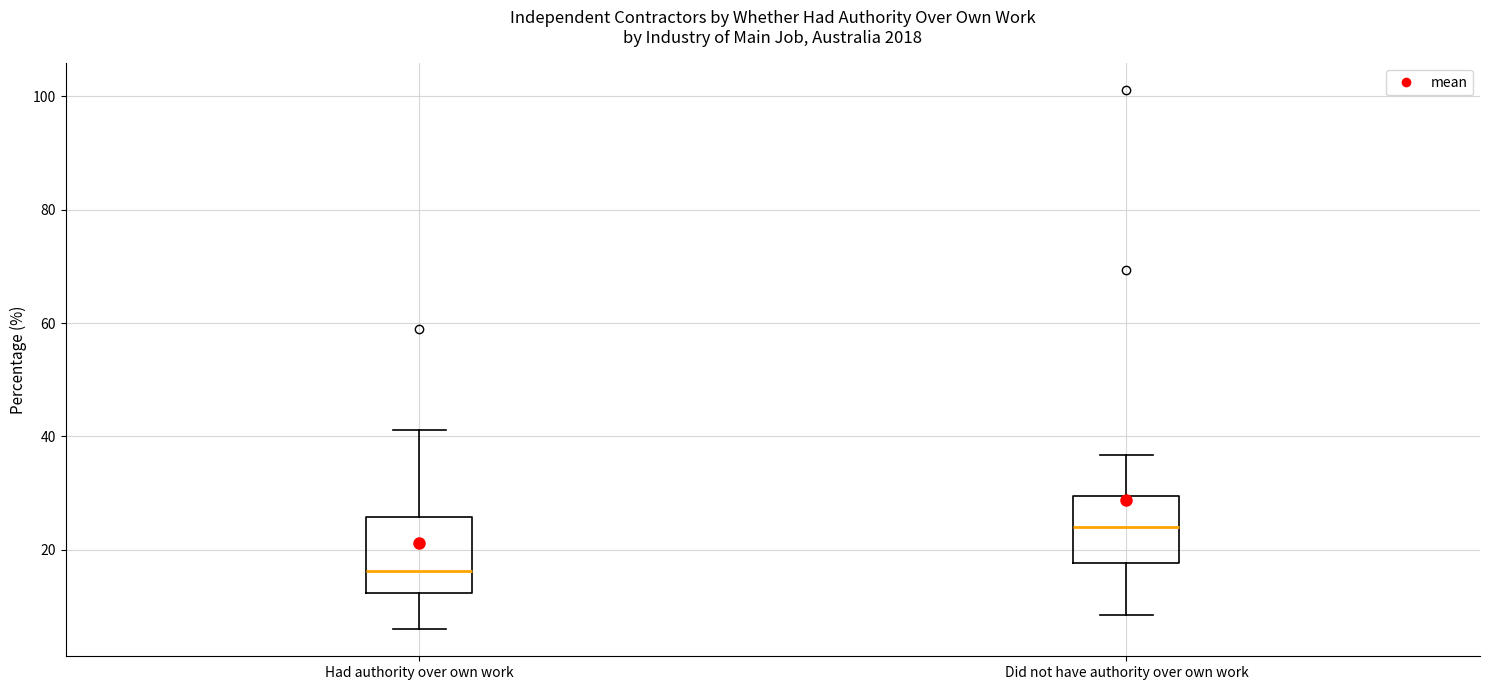

Where does the upper whisker of the box for Did not have authority over own work end on the y-axis? The values are not printed on the chart, so give them approximately, as read against the axis.

36